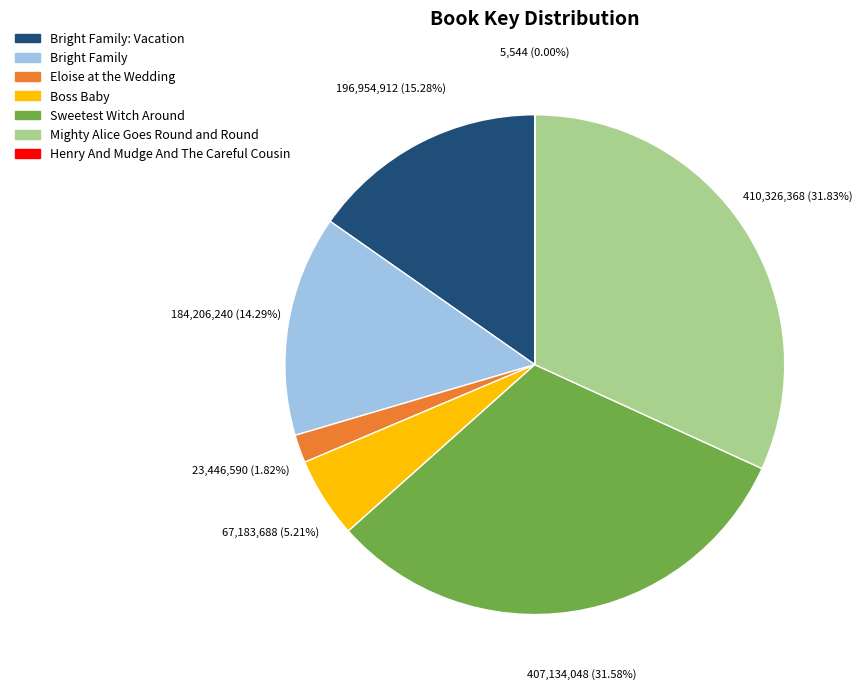

Is there any slice that represents more than half of the pie?

No